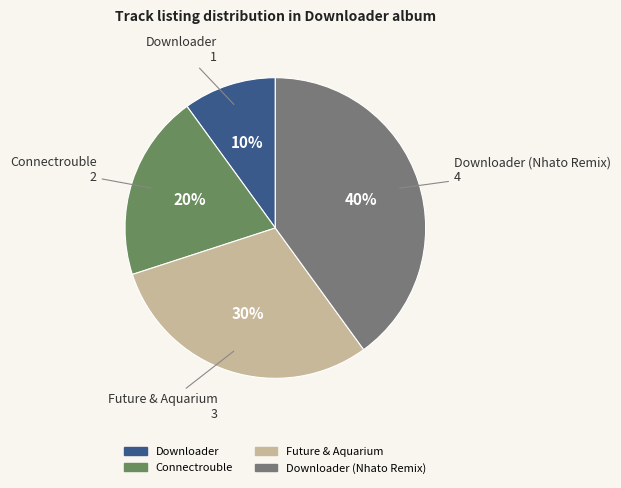

How many slices are in this pie chart?

4